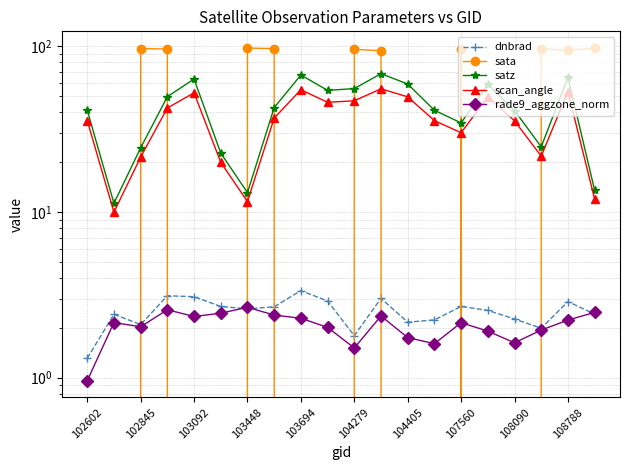

How many distinct data groups are displayed?

5